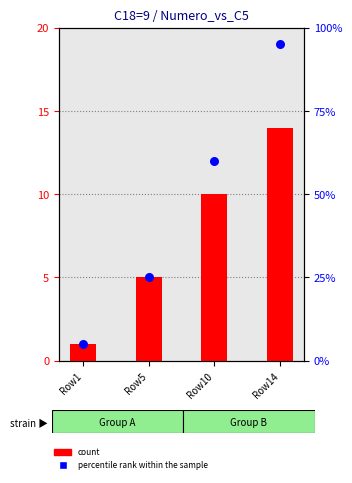

At how many categories does at least one series exceed 26?

2